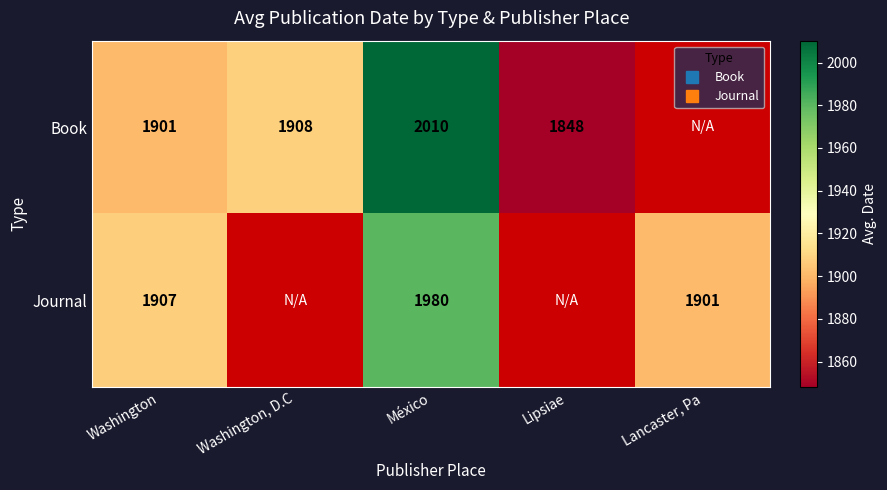

What is the difference between the maximum and minimum values in the Book series?

162.2